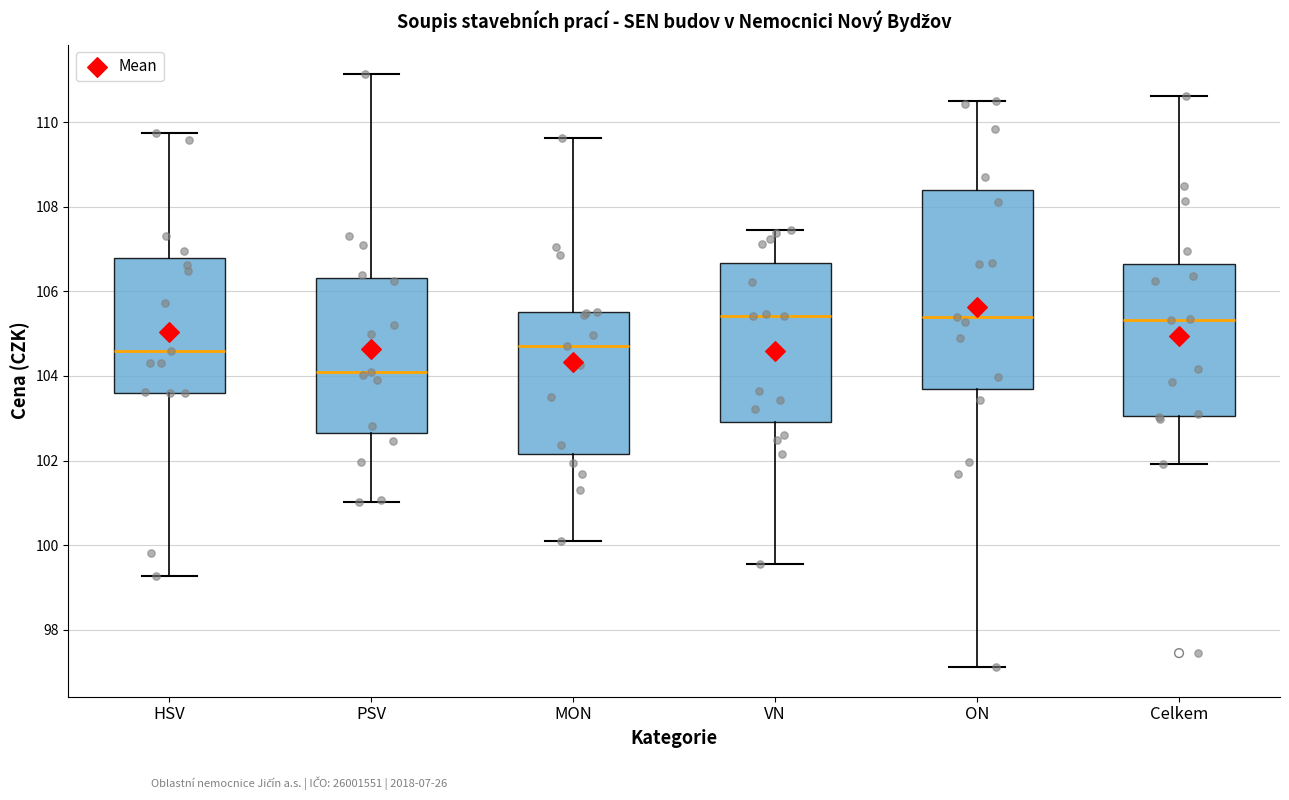

Reading left to right, transcribe this box plot: for each box, give where its median line is, the range the box spans, and where its two whiskers end, as read against the y-axis. The values are not printed on the chart, so give them approximately, as read against the axis.

HSV: median 104.6, box 103.6 to 106.8, whiskers 99.2 to 109.8
PSV: median 104.0, box 102.6 to 106.4, whiskers 101.0 to 111.2
MON: median 104.8, box 102.2 to 105.6, whiskers 100.2 to 109.6
VN: median 105.4, box 103.0 to 106.6, whiskers 99.6 to 107.4
ON: median 105.4, box 103.8 to 108.4, whiskers 97.2 to 110.6
Celkem: median 105.4, box 103.0 to 106.6, whiskers 102.0 to 110.6